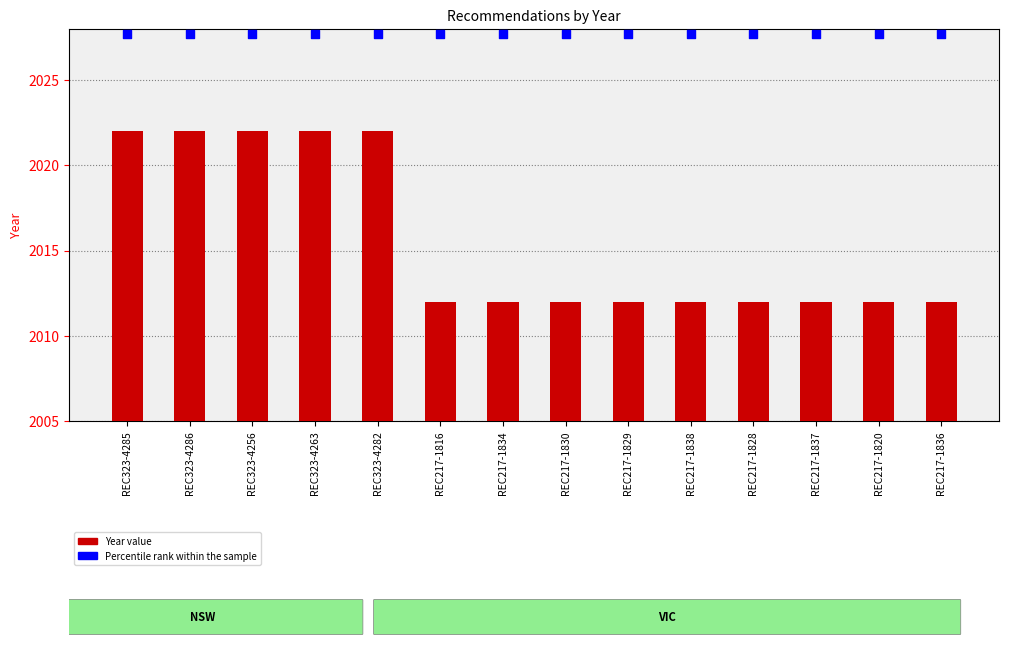

Which series has the largest total across all categories?

Percentile rank within the sample